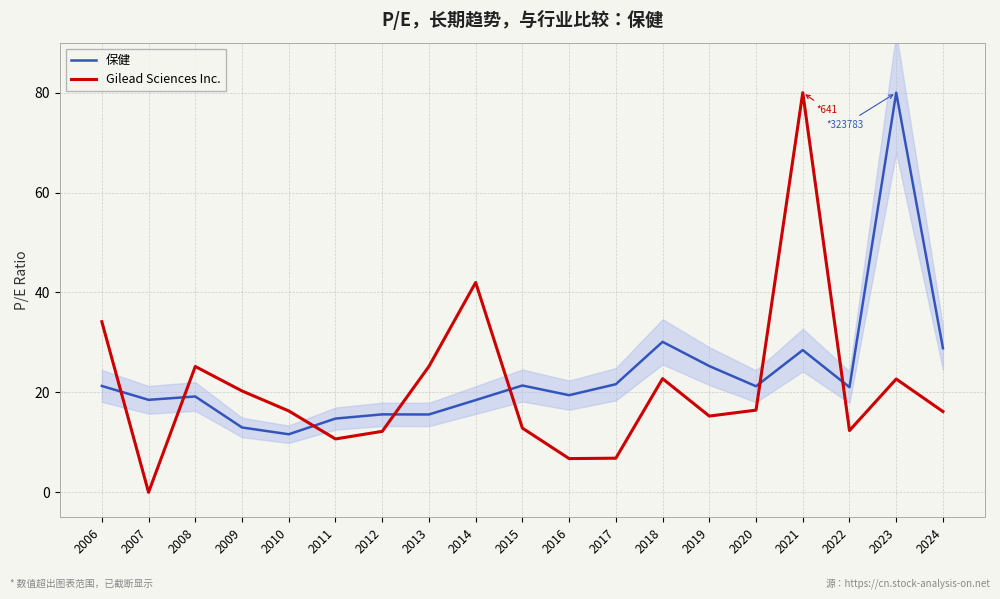

Between 2014 and 2019, which series saw the biggest shift?

Gilead Sciences Inc.